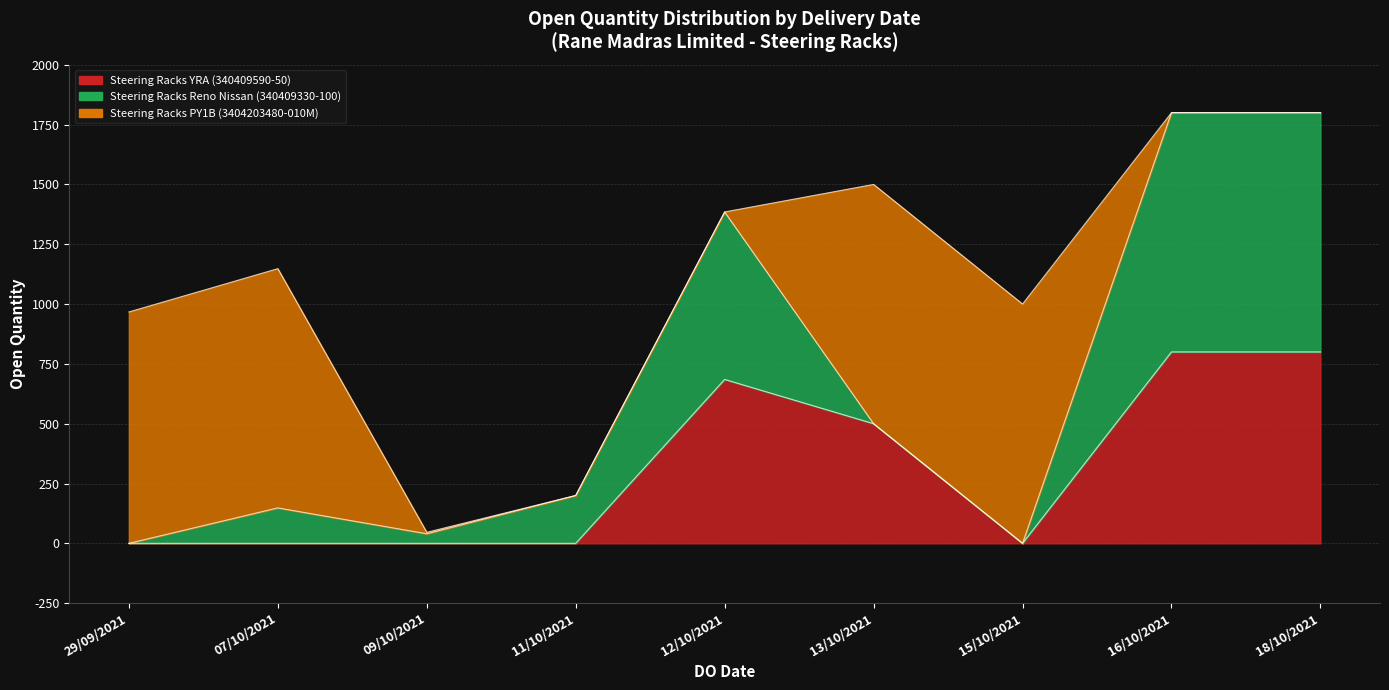

Does the chart display data point markers on the line(s)?

No